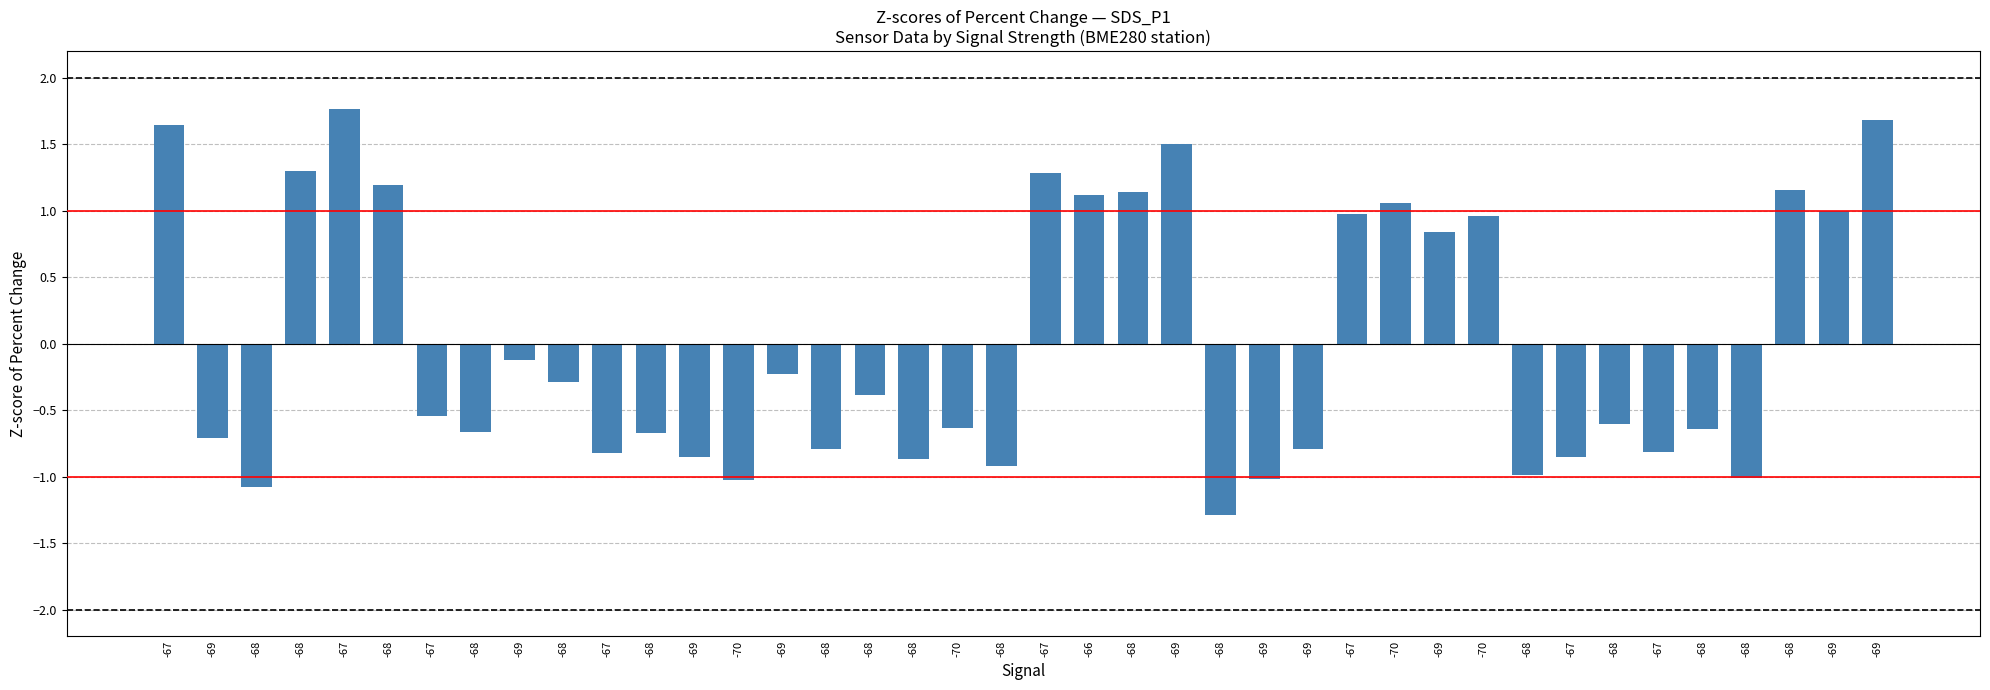

Rank the categories by value from lowest to highest.

-68, -68, -70, -69, -68, -68, -68, -68, -67, -69, -67, -67, -68, -69, -69, -68, -68, -68, -70, -68, -67, -68, -68, -69, -69, -69, -70, -67, -69, -70, -66, -68, -68, -68, -67, -68, -69, -67, -69, -67